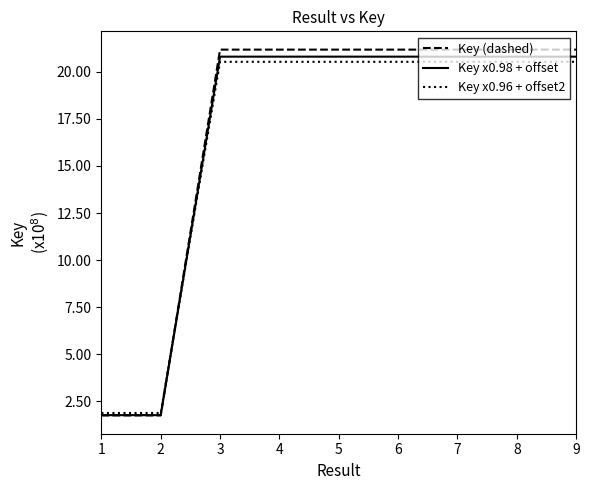

Does the chart have visible grid lines?

No